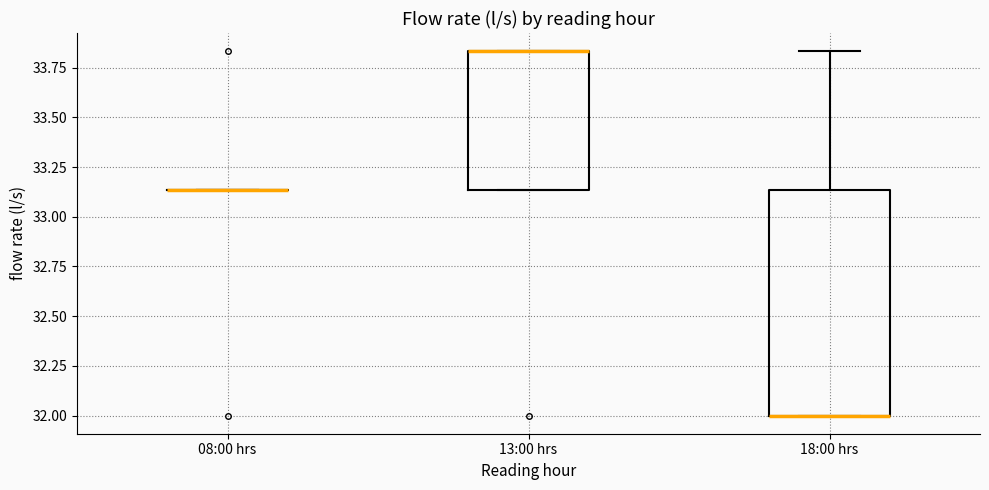

Reading left to right, read every box against the y-axis: the position of its median line, the range the box covers, and the ends of its whiskers. The values are not printed on the chart, so give them approximately, as read against the axis.

08:00 hrs: box collapsed to a line at 33.15, whiskers 33.15 to 33.15
13:00 hrs: median 33.85 (drawn on the box's upper edge), box 33.15 to 33.85, whiskers 33.15 to 33.85
18:00 hrs: median 32.00 (drawn on the box's lower edge), box 32.00 to 33.15, whiskers 32.00 to 33.85